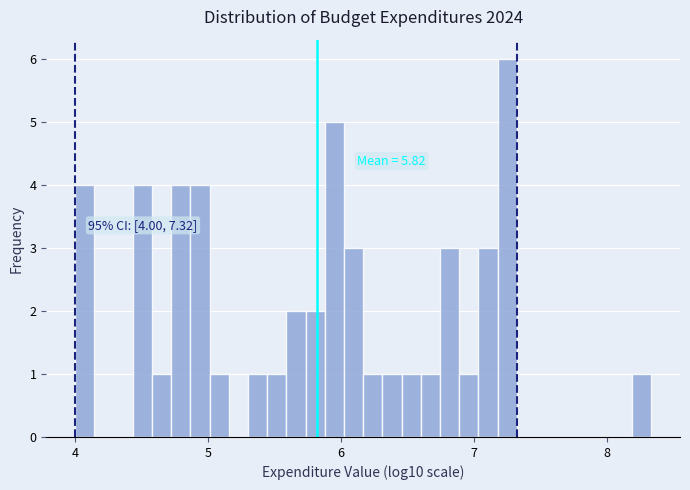

Read against the x-axis, roughly where is the centre of the tallest bar?

7.3